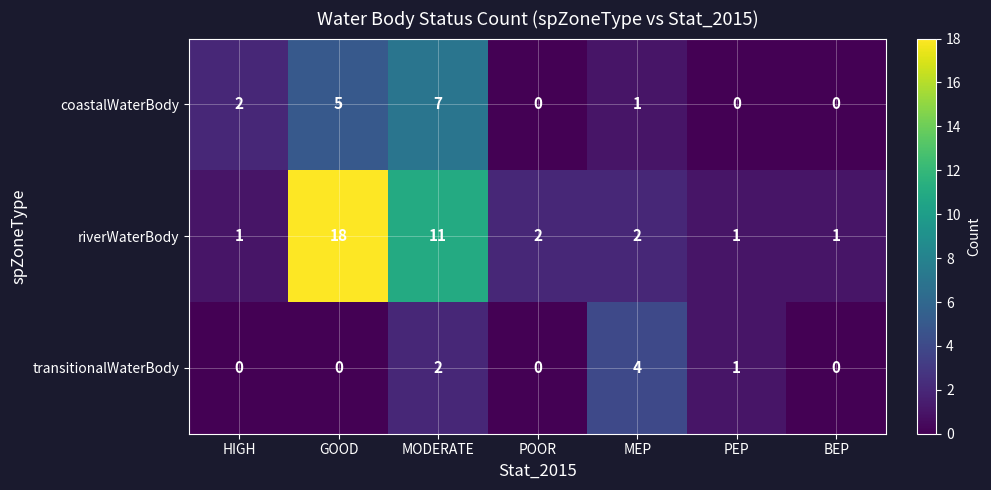

The transitionalWaterBody series shows -2 at HIGH. True or false?

False